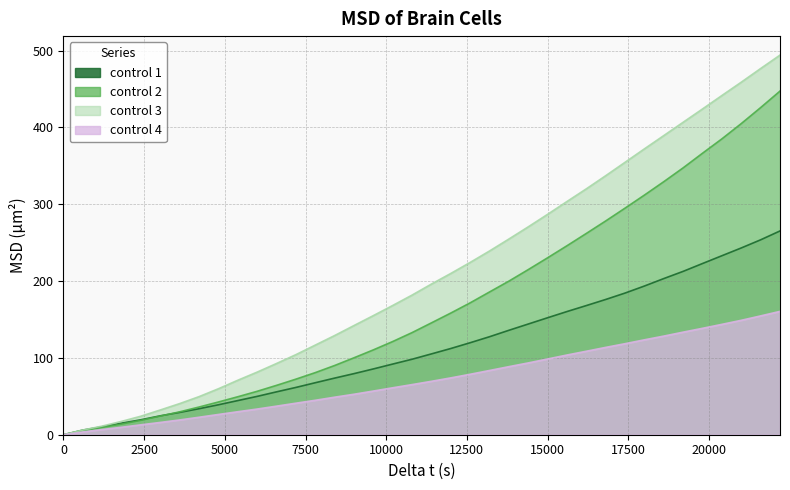

At how many categories does at least one series exceed 472?

2